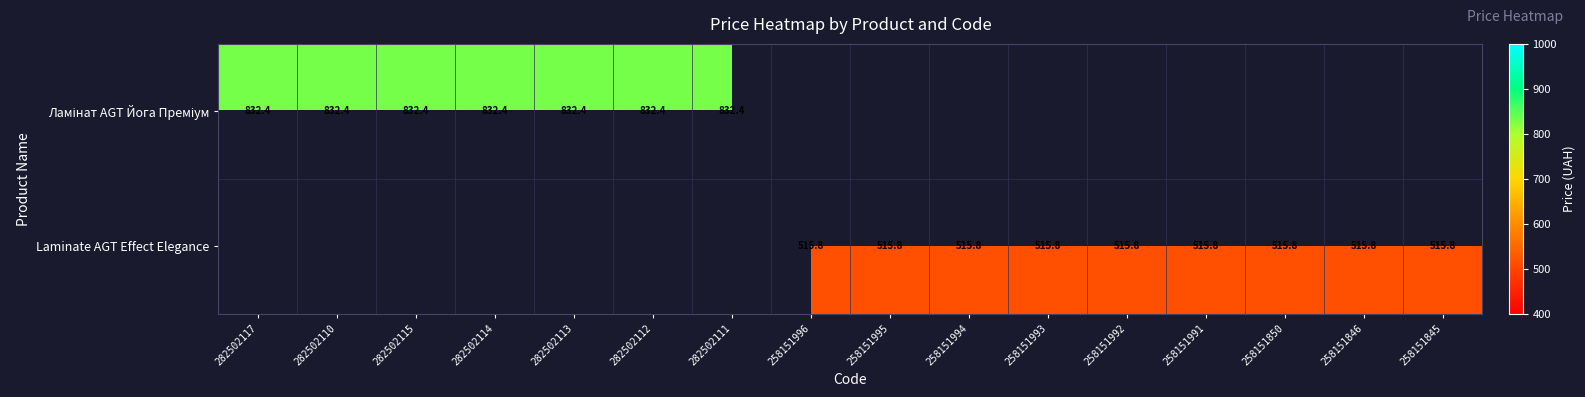

Where is Ламінат AGT Йога Преміум nearest to the value 832?

282502117